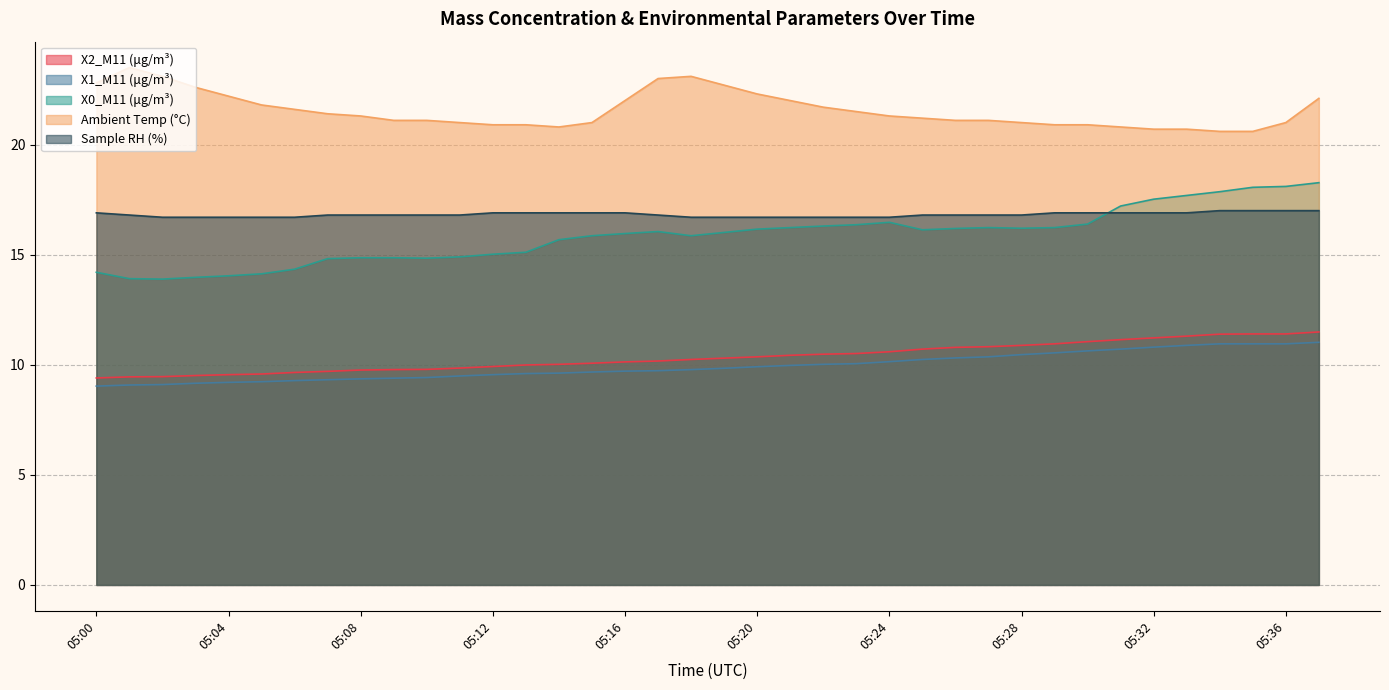

Which has a higher value, 05:22 or 05:26?

05:26